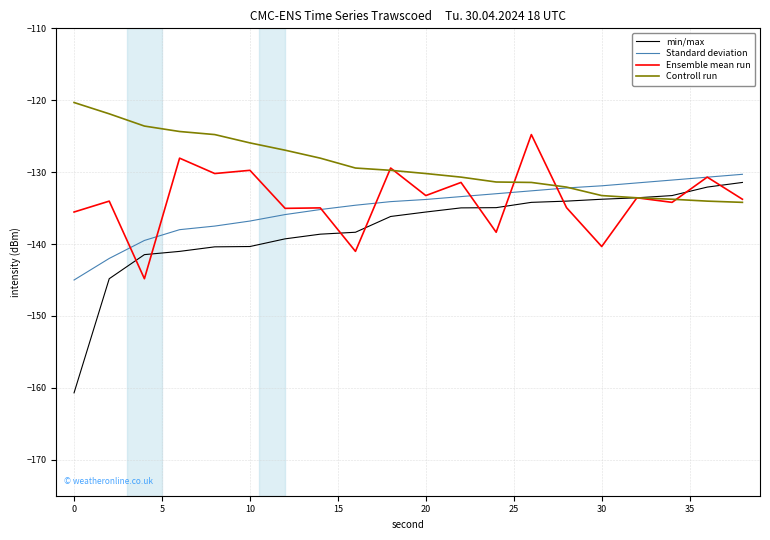

True or false: min/max and Standard deviation intersect in this chart.

False